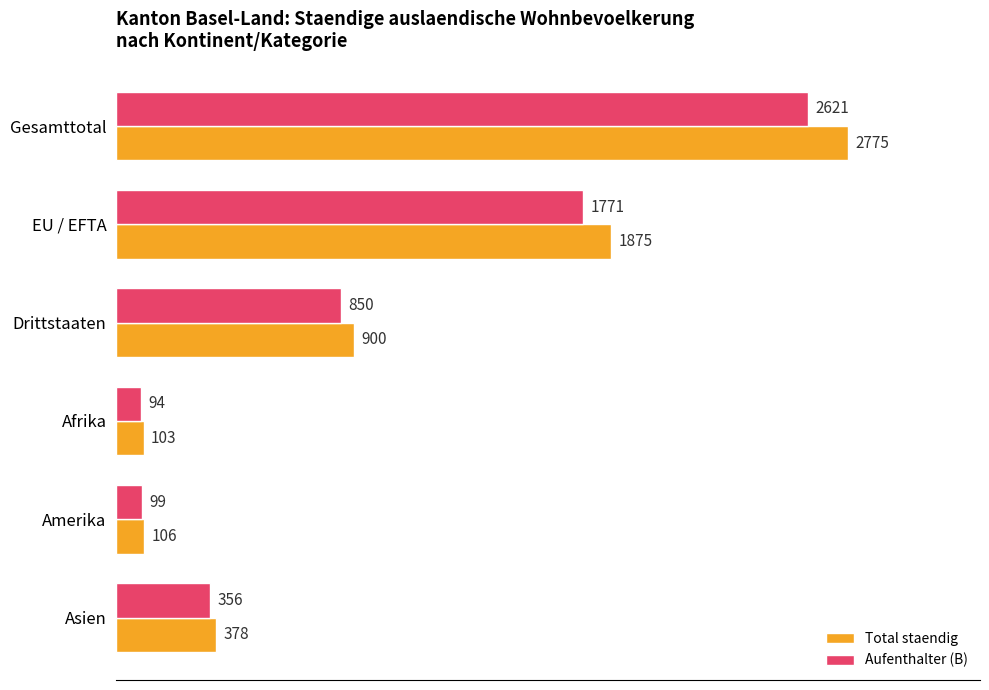

At which label is Aufenthalter (B) closest to 1357?

EU / EFTA